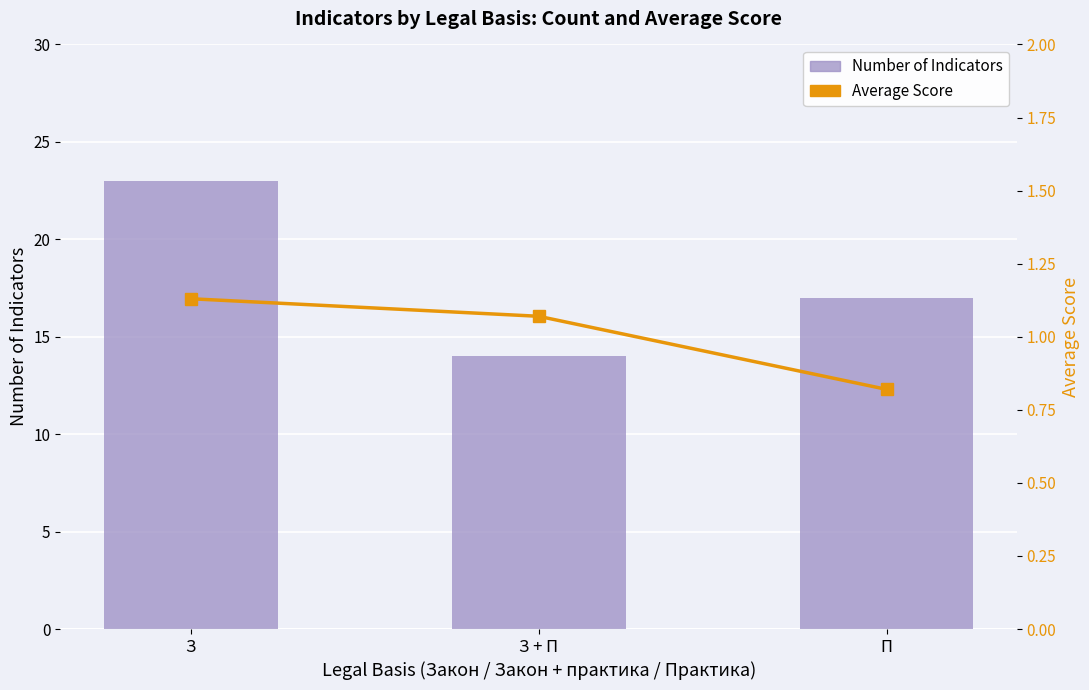

What position from the right is З?

3